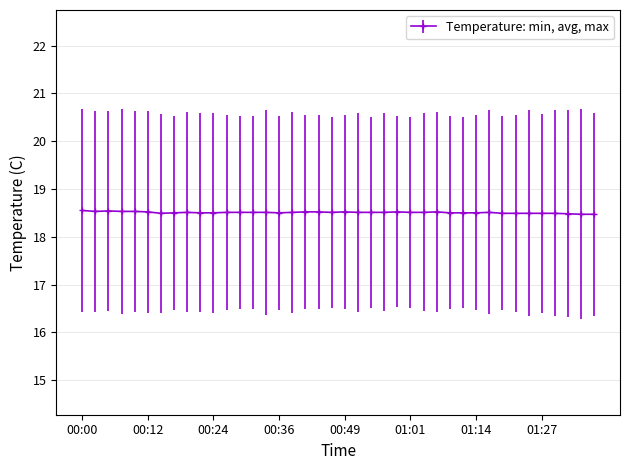

True or false: the data has more than 1 interior local peaks.

True